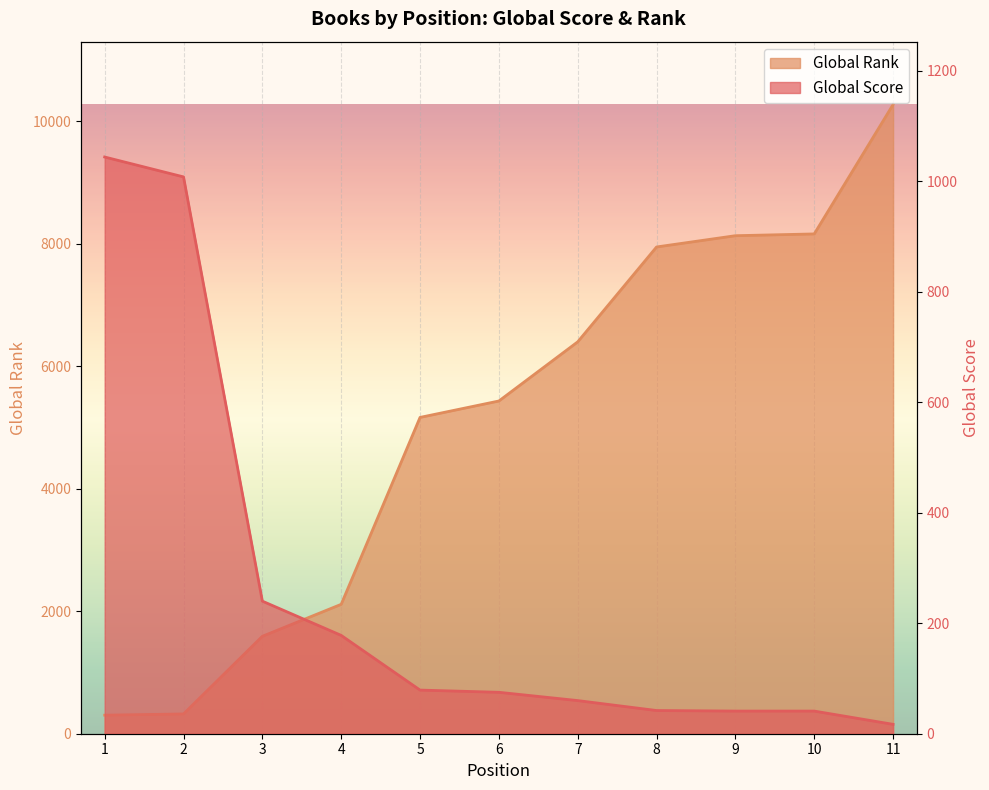

Does the chart display data point markers on the line(s)?

No